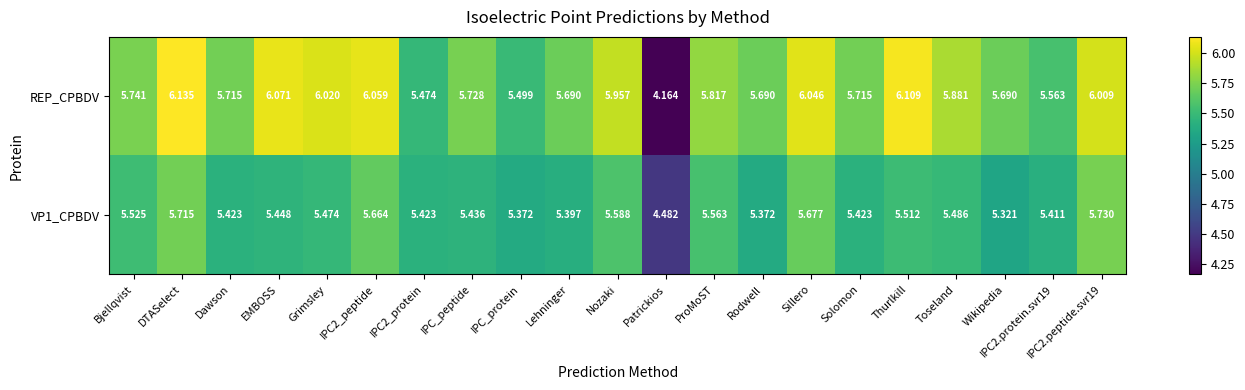

Which label corresponds to the smallest value in the chart?

Patrickios